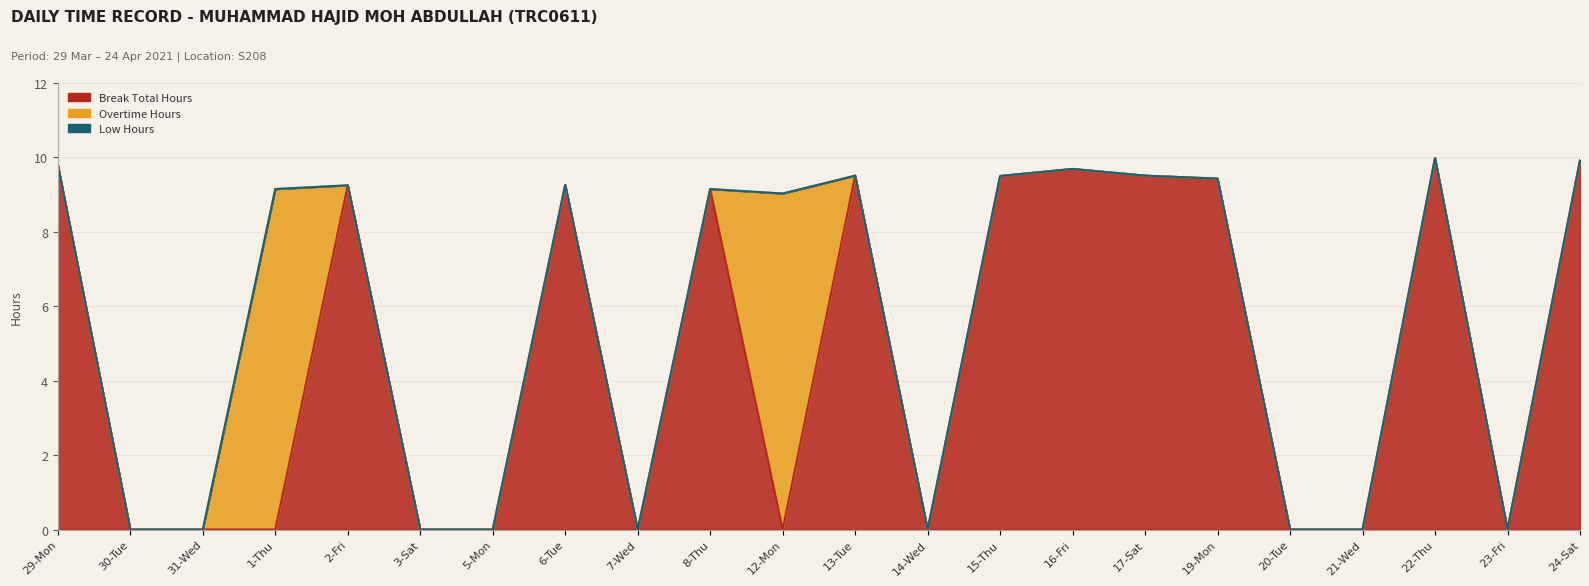

What is the total value across all series at 13-Tue?

9.5